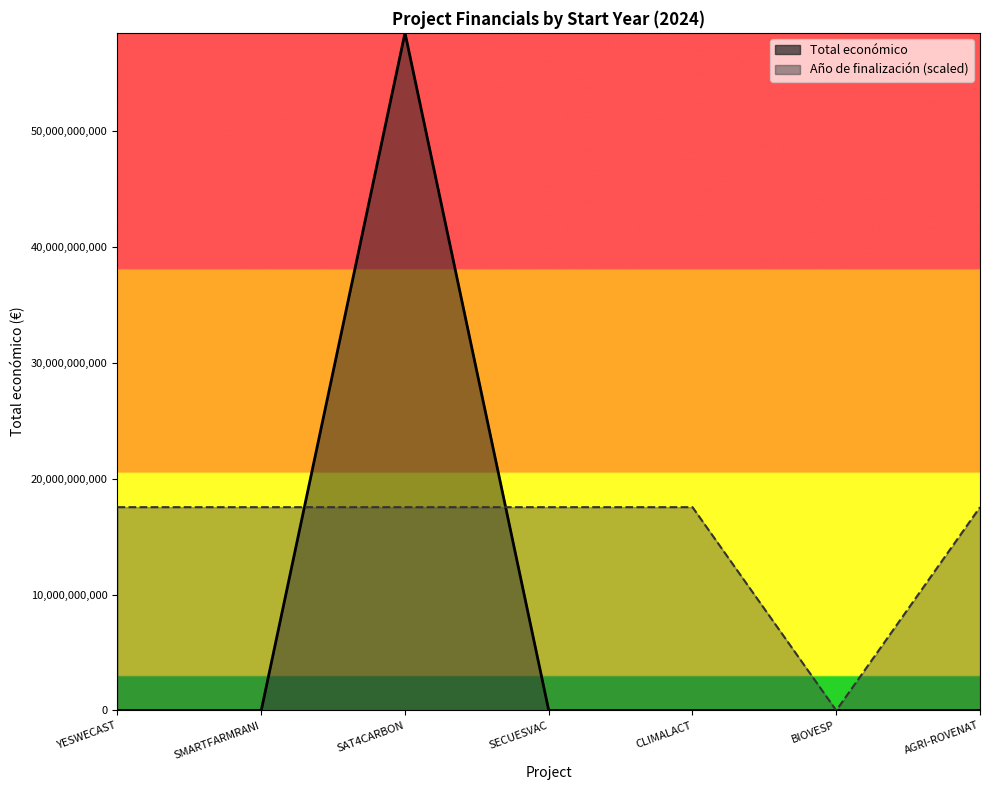

What is the maximum value for Año de finalización?

17538882497.0